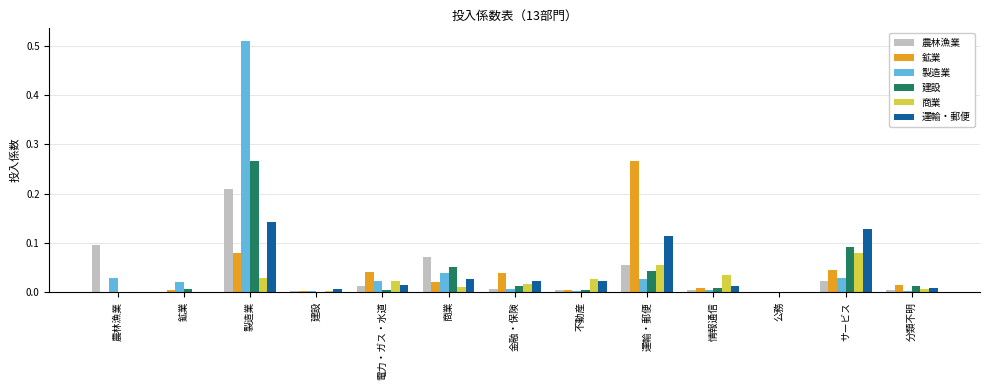

Which series changed the most between 建設 and 不動産?

商業